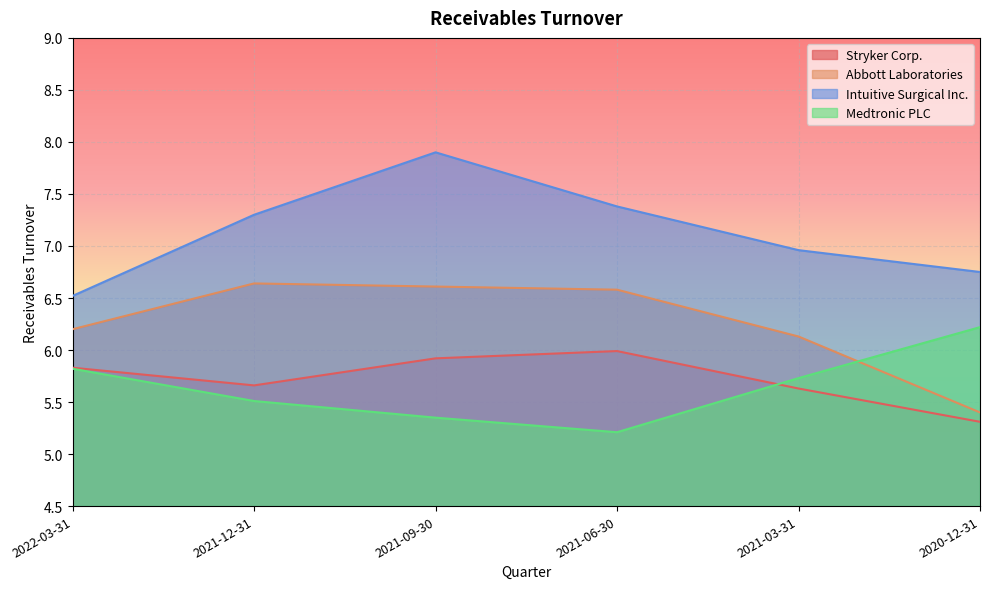

True or false: Abbott Laboratories and Medtronic PLC intersect in this chart.

True